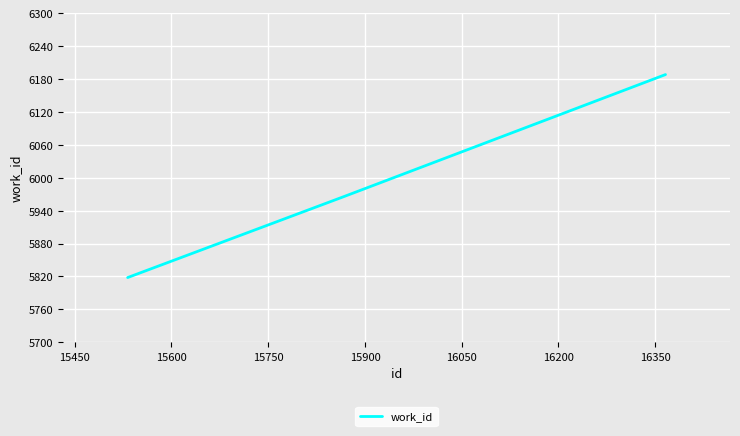

What is the sum of all values?

17971